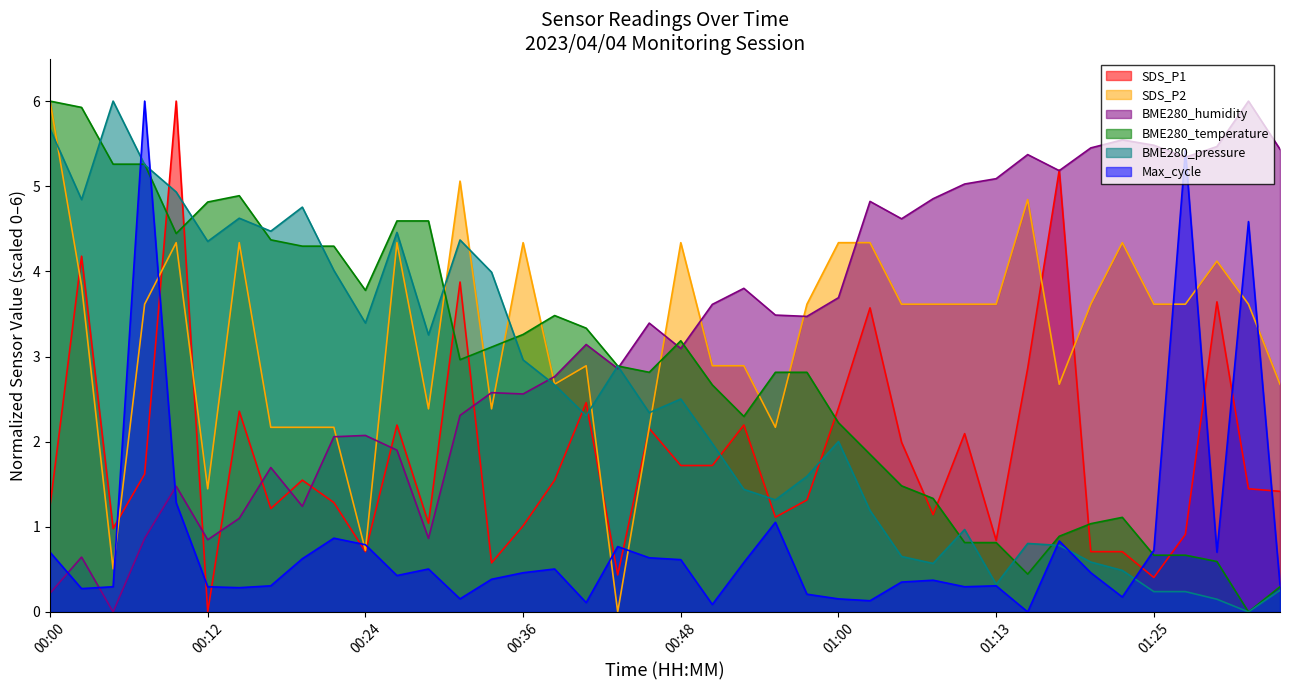

Reading left to right, transcribe all the data shown in this chart.

SDS_P1: 00:00=1.2	00:02=4.2	00:05=1.0	00:07=1.6	00:09=6.0	00:12=0.0	00:14=2.4	00:17=1.2	00:19=1.5	00:22=1.3	00:24=0.7	00:26=2.2	00:29=1.0	00:31=3.9	00:34=0.6	00:36=1.0	00:39=1.5	00:41=2.5	00:43=0.4	00:46=2.2	00:48=1.7	00:51=1.7	00:53=2.2	00:56=1.1	00:58=1.3	01:00=2.4	01:03=3.6	01:05=2.0	01:08=1.1	01:10=2.1	01:13=0.8	01:15=2.9	01:17=5.2	01:20=0.7	01:22=0.7	01:25=0.4	01:27=0.9	01:30=3.6	01:32=1.4	01:35=1.4
SDS_P2: 00:00=6.0	00:02=3.8	00:05=0.5	00:07=3.6	00:09=4.3	00:12=1.4	00:14=4.3	00:17=2.2	00:19=2.2	00:22=2.2	00:24=0.7	00:26=4.3	00:29=2.4	00:31=5.1	00:34=2.4	00:36=4.3	00:39=2.7	00:41=2.9	00:43=0.0	00:46=2.2	00:48=4.3	00:51=2.9	00:53=2.9	00:56=2.2	00:58=3.6	01:00=4.3	01:03=4.3	01:05=3.6	01:08=3.6	01:10=3.6	01:13=3.6	01:15=4.8	01:17=2.7	01:20=3.6	01:22=4.3	01:25=3.6	01:27=3.6	01:30=4.1	01:32=3.6	01:35=2.7
BME280_humidity: 00:00=0.2	00:02=0.6	00:05=0.0	00:07=0.9	00:09=1.5	00:12=0.8	00:14=1.1	00:17=1.7	00:19=1.2	00:22=2.1	00:24=2.1	00:26=1.9	00:29=0.9	00:31=2.3	00:34=2.6	00:36=2.6	00:39=2.8	00:41=3.1	00:43=2.9	00:46=3.4	00:48=3.1	00:51=3.6	00:53=3.8	00:56=3.5	00:58=3.5	01:00=3.7	01:03=4.8	01:05=4.6	01:08=4.9	01:10=5.0	01:13=5.1	01:15=5.4	01:17=5.2	01:20=5.5	01:22=5.5	01:25=5.5	01:27=5.3	01:30=5.5	01:32=6.0	01:35=5.4
BME280_temperature: 00:00=6.0	00:02=5.9	00:05=5.3	00:07=5.3	00:09=4.4	00:12=4.8	00:14=4.9	00:17=4.4	00:19=4.3	00:22=4.3	00:24=3.8	00:26=4.6	00:29=4.6	00:31=3.0	00:34=3.1	00:36=3.3	00:39=3.5	00:41=3.3	00:43=2.9	00:46=2.8	00:48=3.2	00:51=2.7	00:53=2.3	00:56=2.8	00:58=2.8	01:00=2.2	01:03=1.9	01:05=1.5	01:08=1.3	01:10=0.8	01:13=0.8	01:15=0.4	01:17=0.9	01:20=1.0	01:22=1.1	01:25=0.7	01:27=0.7	01:30=0.6	01:32=0.0	01:35=0.3
BME280_pressure: 00:00=5.7	00:02=4.8	00:05=6.0	00:07=5.3	00:09=4.9	00:12=4.4	00:14=4.6	00:17=4.5	00:19=4.8	00:22=4.0	00:24=3.4	00:26=4.5	00:29=3.3	00:31=4.4	00:34=4.0	00:36=3.0	00:39=2.7	00:41=2.3	00:43=2.9	00:46=2.3	00:48=2.5	00:51=2.0	00:53=1.4	00:56=1.3	00:58=1.6	01:00=2.0	01:03=1.2	01:05=0.7	01:08=0.6	01:10=1.0	01:13=0.3	01:15=0.8	01:17=0.8	01:20=0.6	01:22=0.5	01:25=0.2	01:27=0.2	01:30=0.1	01:32=0.0	01:35=0.3
Max_cycle: 00:00=0.7	00:02=0.3	00:05=0.3	00:07=6.0	00:09=1.3	00:12=0.3	00:14=0.3	00:17=0.3	00:19=0.6	00:22=0.9	00:24=0.8	00:26=0.4	00:29=0.5	00:31=0.2	00:34=0.4	00:36=0.5	00:39=0.5	00:41=0.1	00:43=0.8	00:46=0.6	00:48=0.6	00:51=0.1	00:53=0.6	00:56=1.1	00:58=0.2	01:00=0.2	01:03=0.1	01:05=0.4	01:08=0.4	01:10=0.3	01:13=0.3	01:15=0.0	01:17=0.8	01:20=0.5	01:22=0.2	01:25=0.7	01:27=5.4	01:30=0.7	01:32=4.6	01:35=0.3